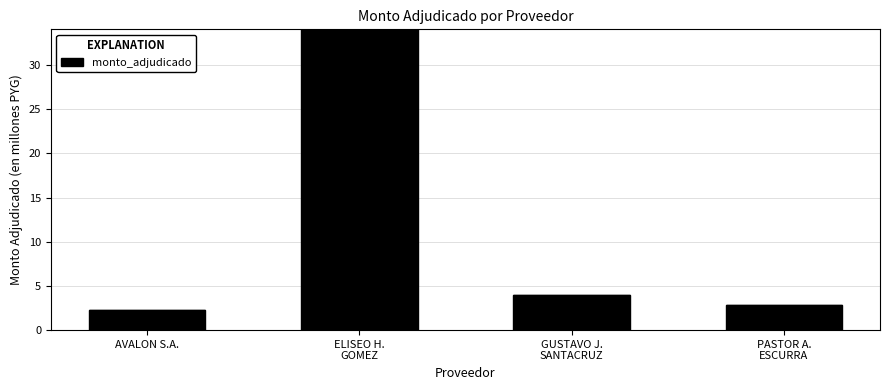

What is the value of the 4th bar from the left?

2.8